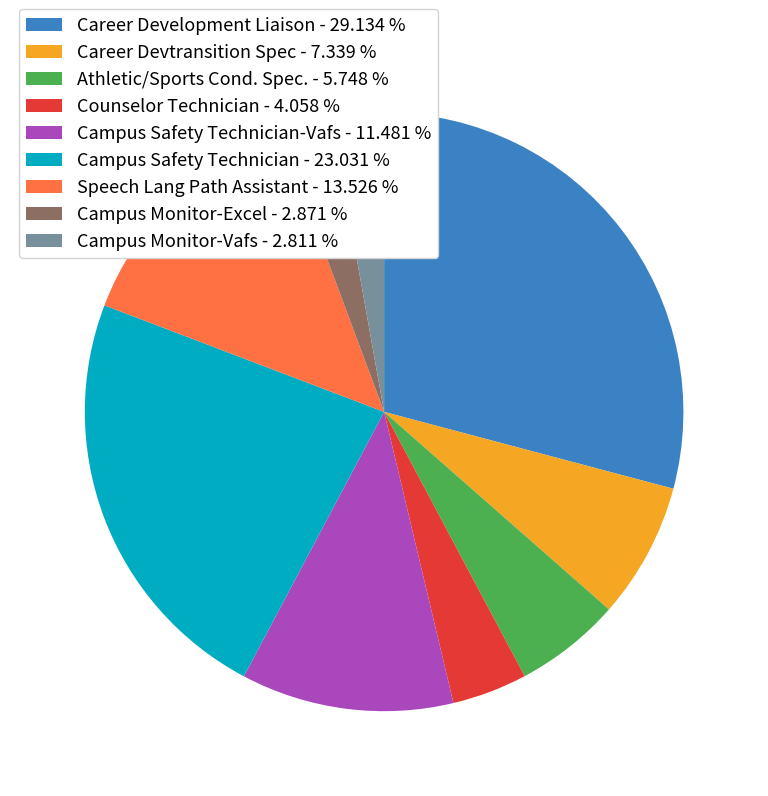

Is there any slice that represents more than half of the pie?

No